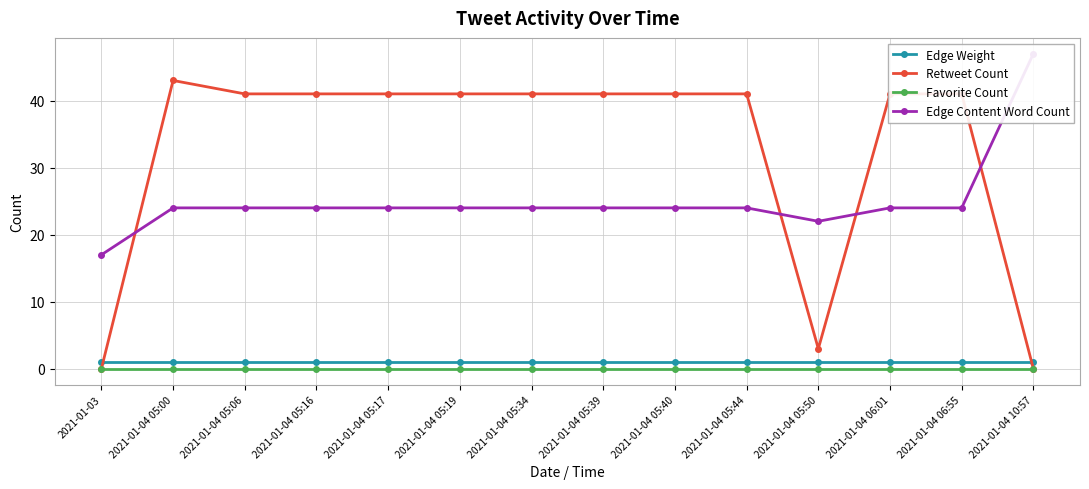

How many series are shown in this chart?

4